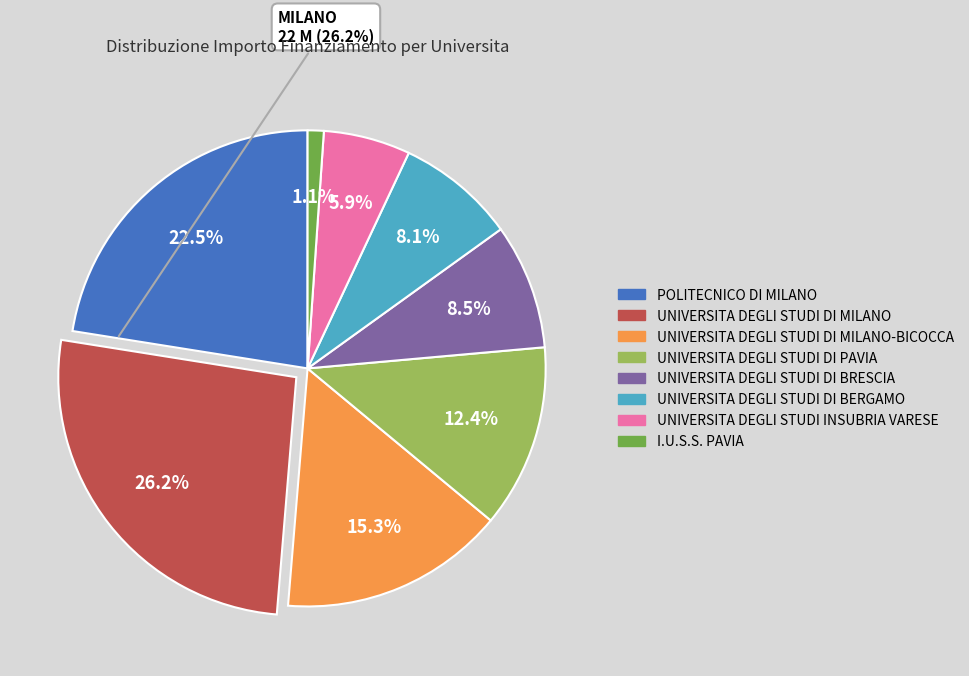

Does any single category account for the majority?

No